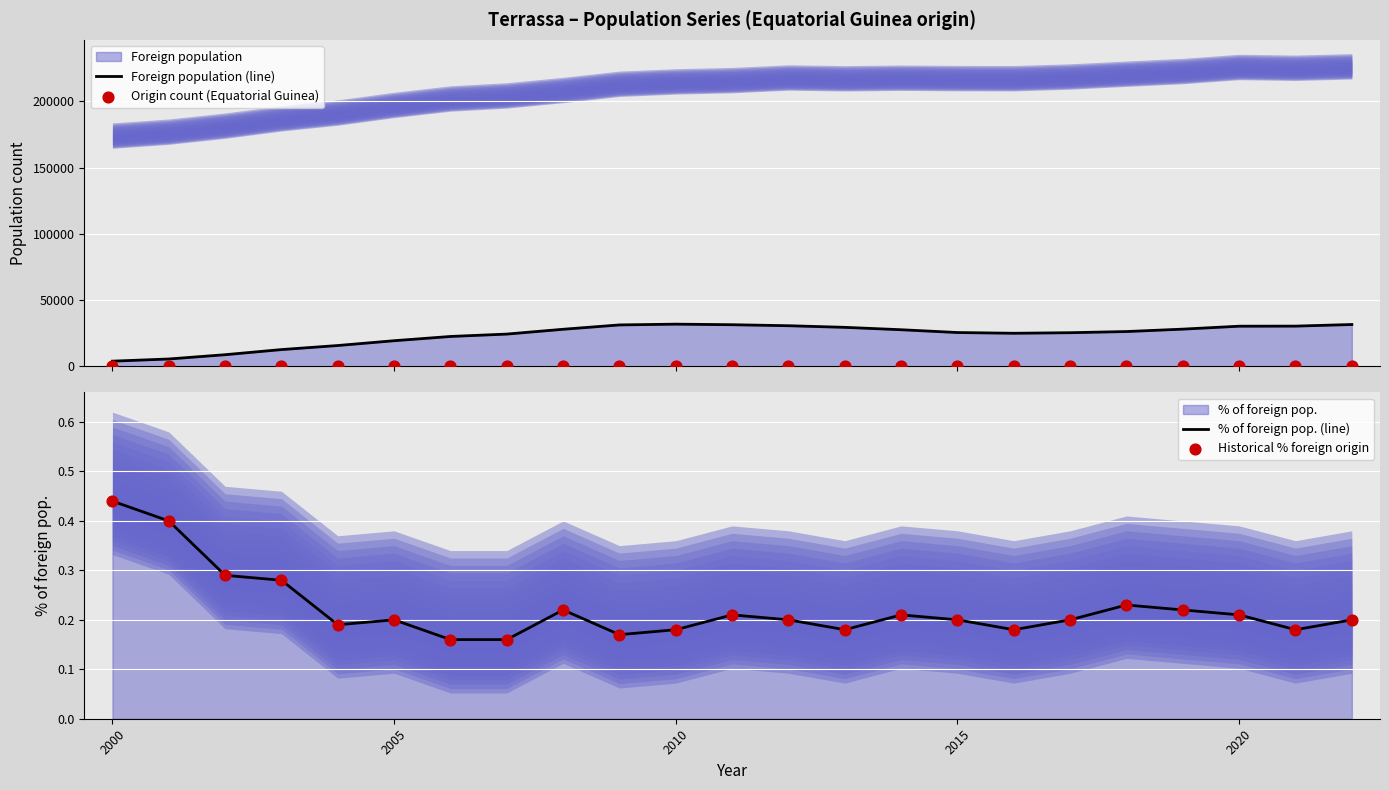

Which series has the largest total across all categories?

Foreign population (line)